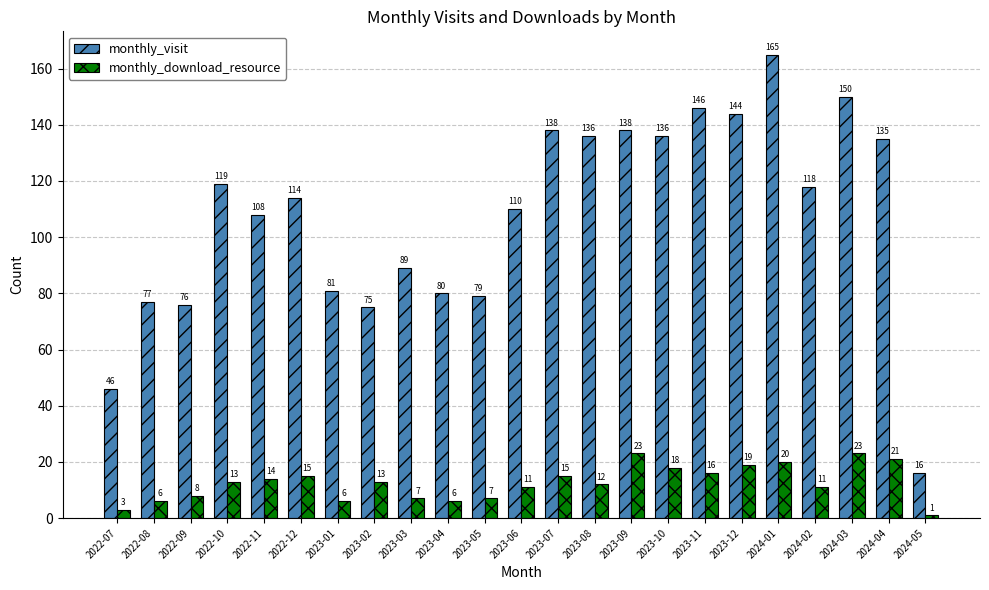

What is the approximate value of monthly_download_resource at 2023-12?

19